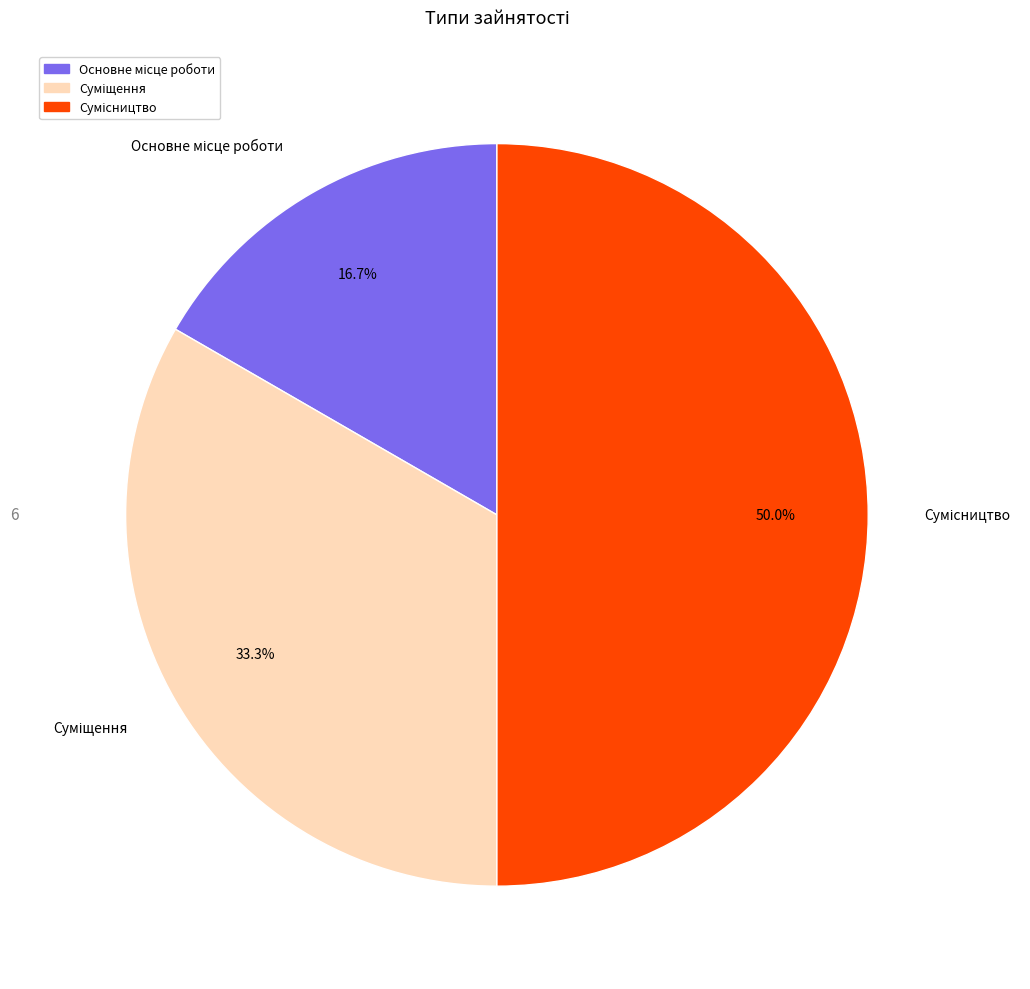

To the nearest percent, what is the average slice percentage?

33%